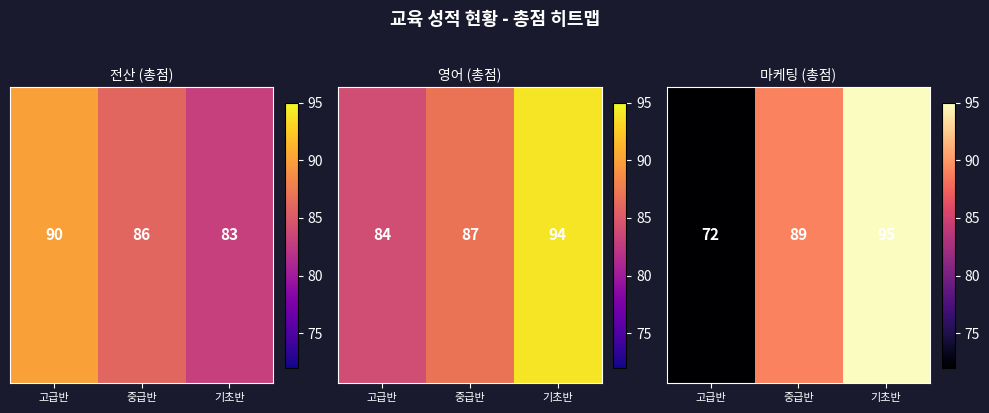

What is the smallest value displayed?

72